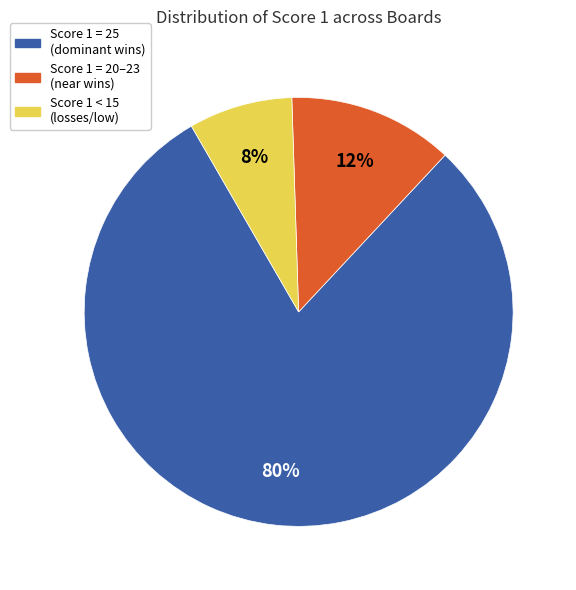

Which category has the smallest portion of the pie?

Score 1 < 15 (losses/low)